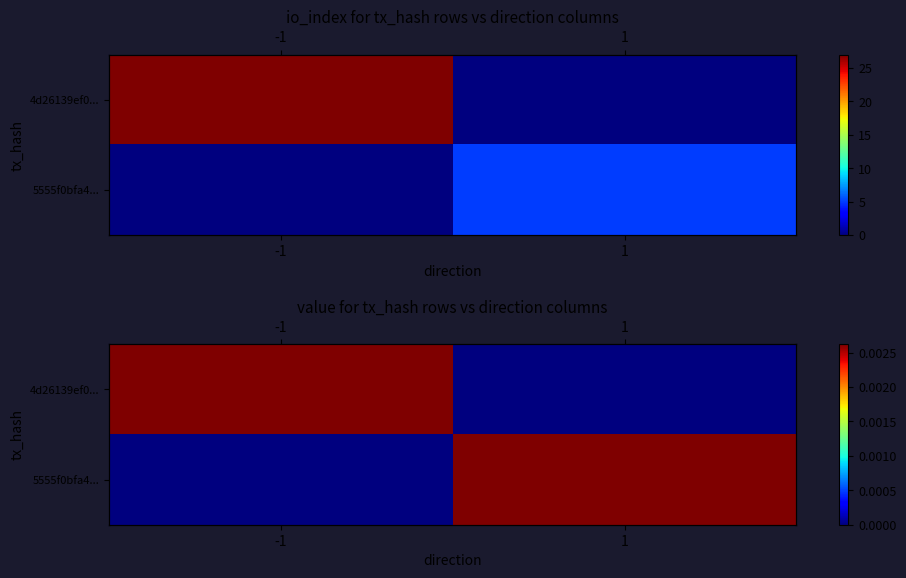

Which series changed the most between -1 and 1?

4d26139ef0...